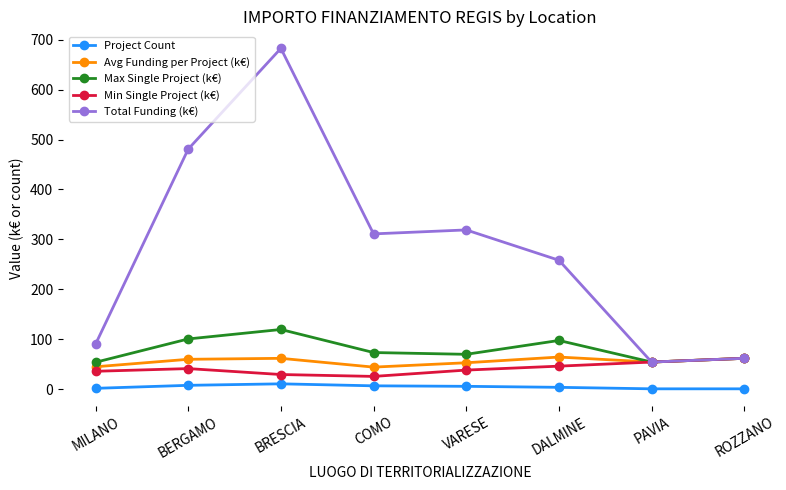

What is the sum of all Project Count values?

40.0